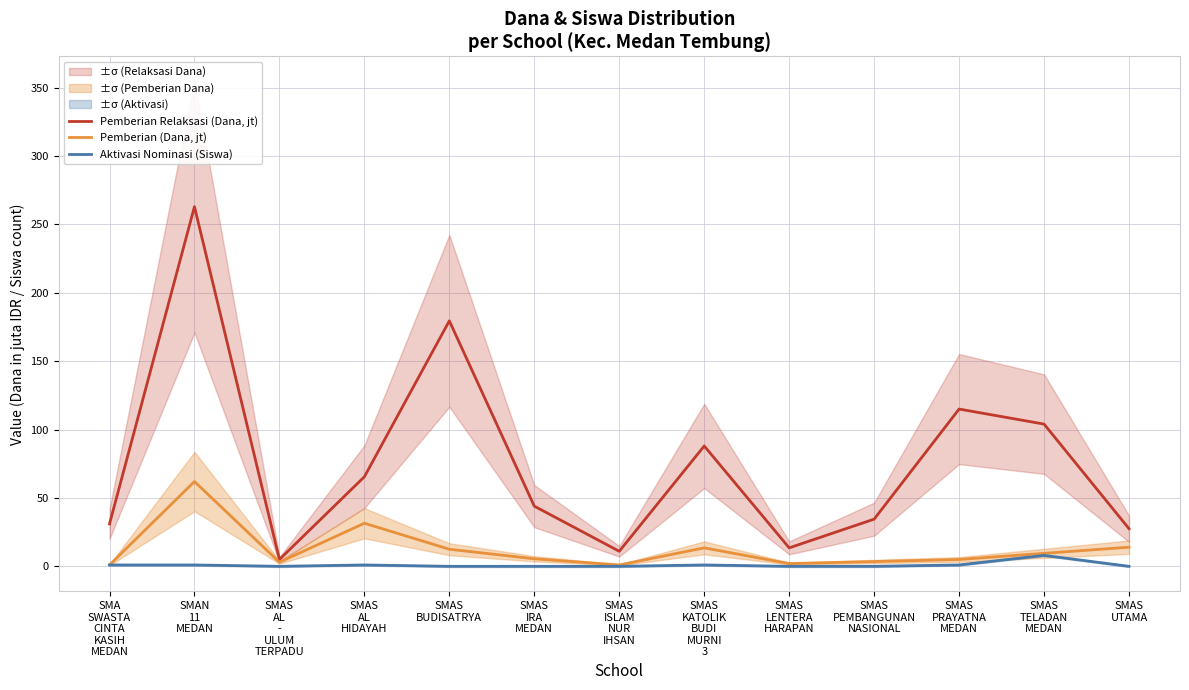

At SMAS
AL
HIDAYAH, list the series in order from smallest to largest.

Aktivasi Nominasi (Siswa), Pemberian (Dana, jt), Pemberian Relaksasi (Dana, jt)